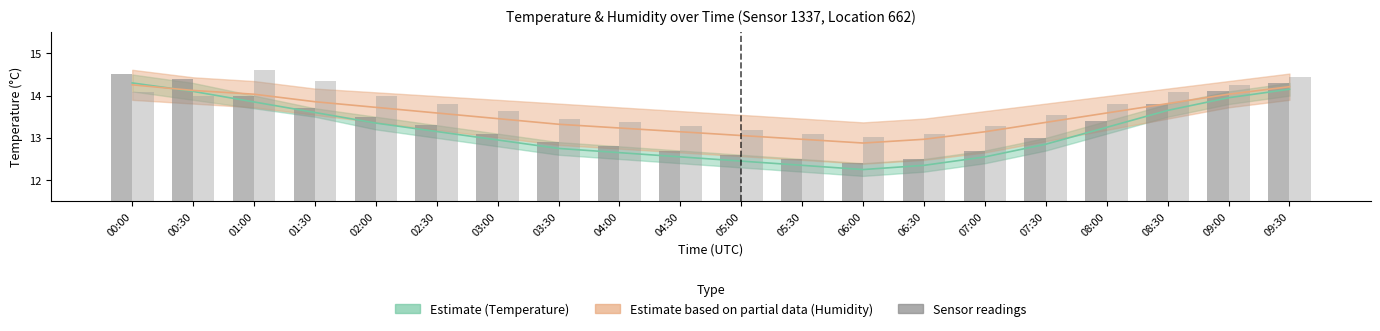

What is the sum of all Humidity readings values?

274.4